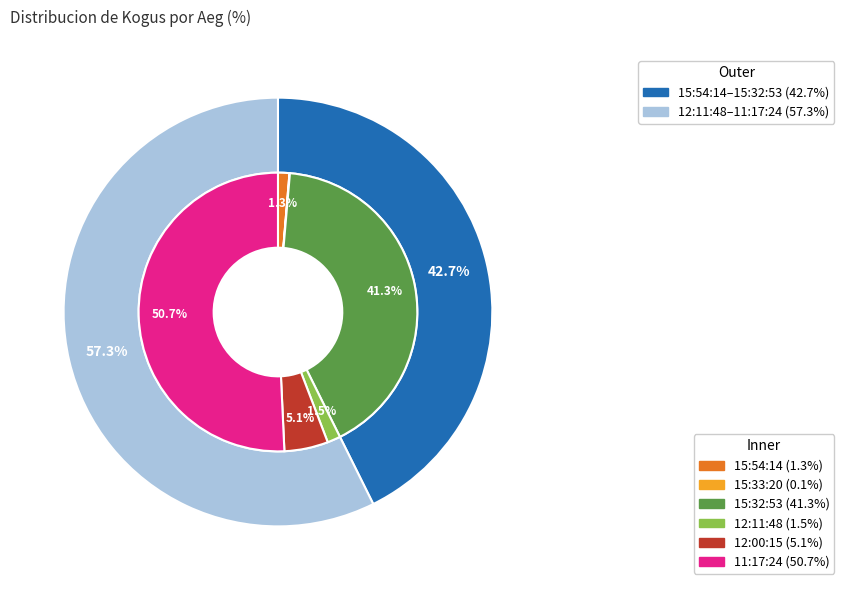

What portion of the pie excludes 15:54:14?

98.7%